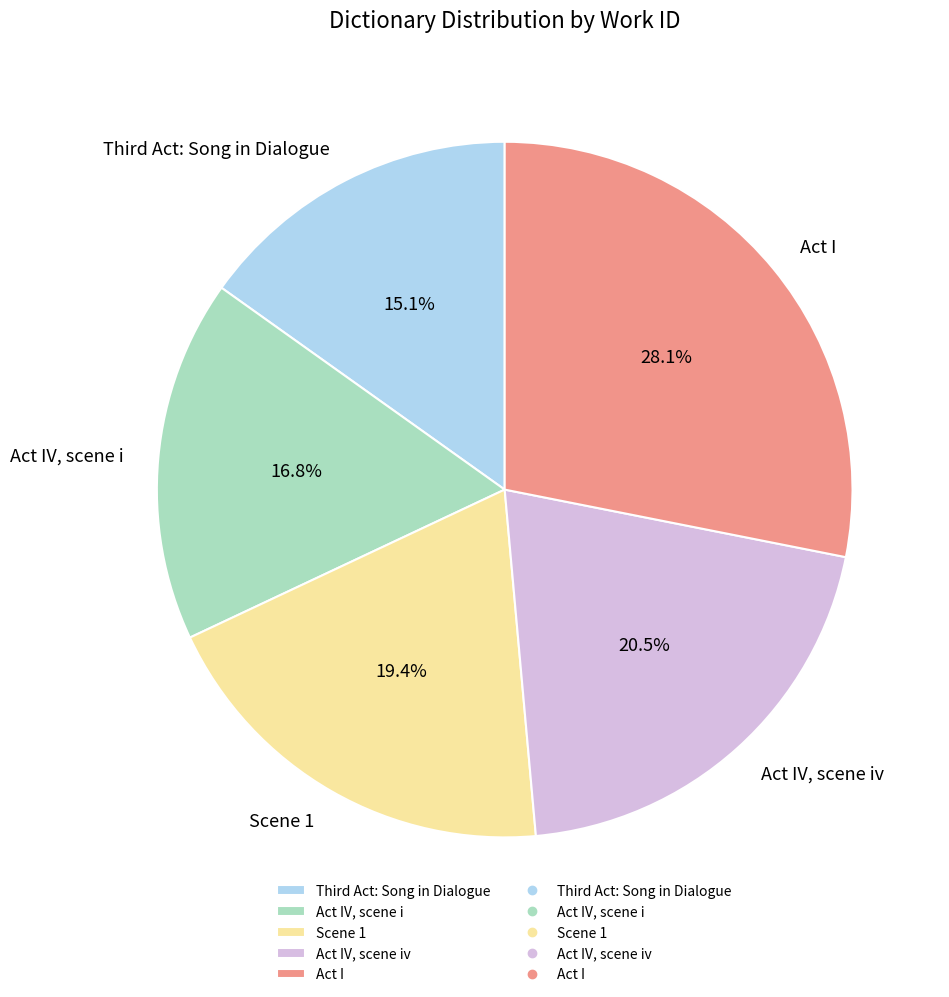

Does any single category account for the majority?

No